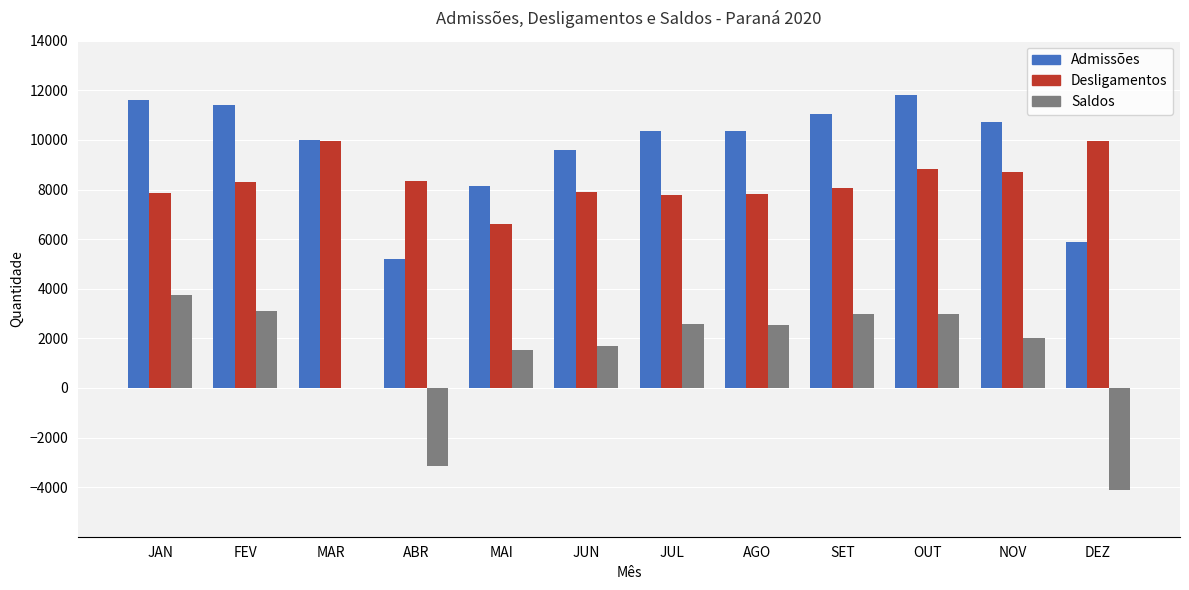

Is it true that Saldos equals 6252 at JAN?

False